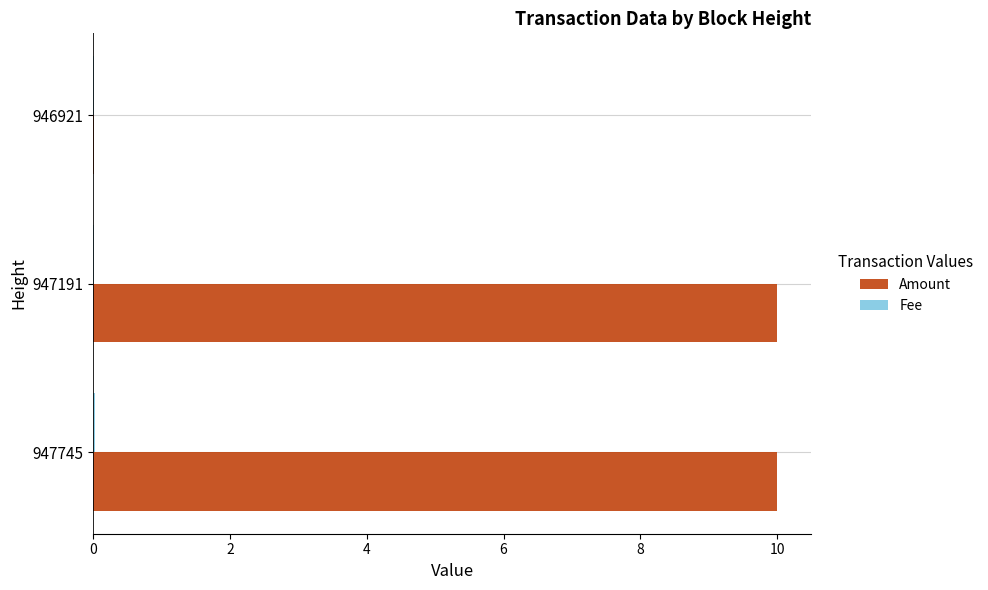

What is the highest value of the Amount series?

10.0